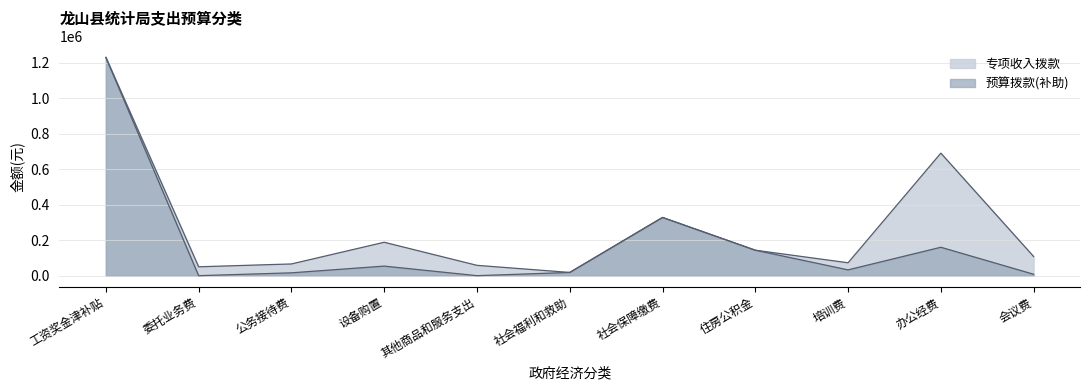

What is the label of the 4th point from the right?

住房公积金